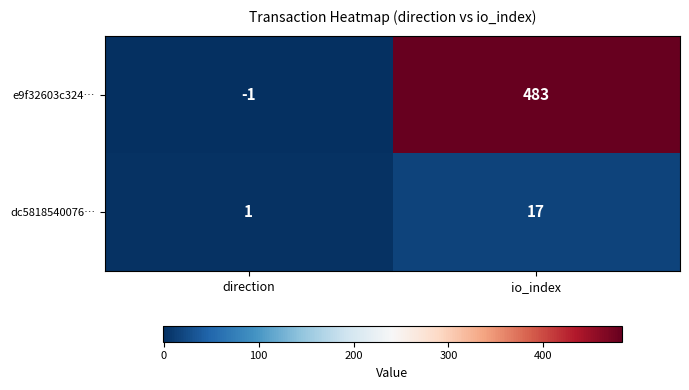

At which label does dc5818540076… reach its peak?

io_index